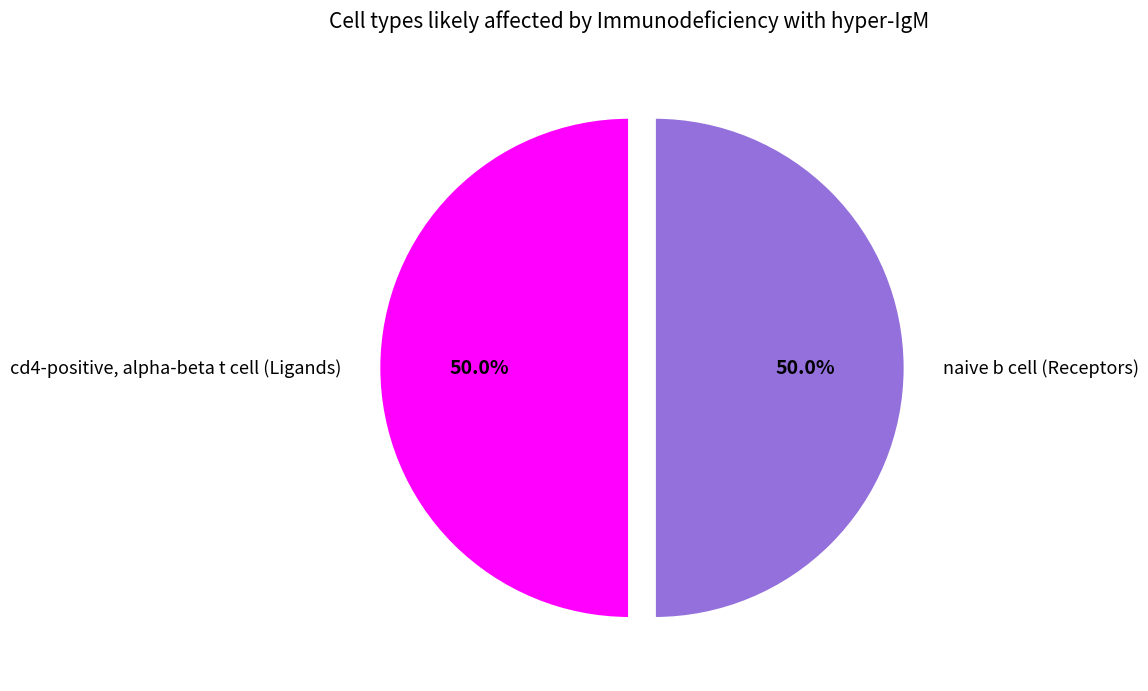

What is the ratio of the value at naive b cell (Receptors) to the value at cd4-positive, alpha-beta t cell (Ligands)?

1.0